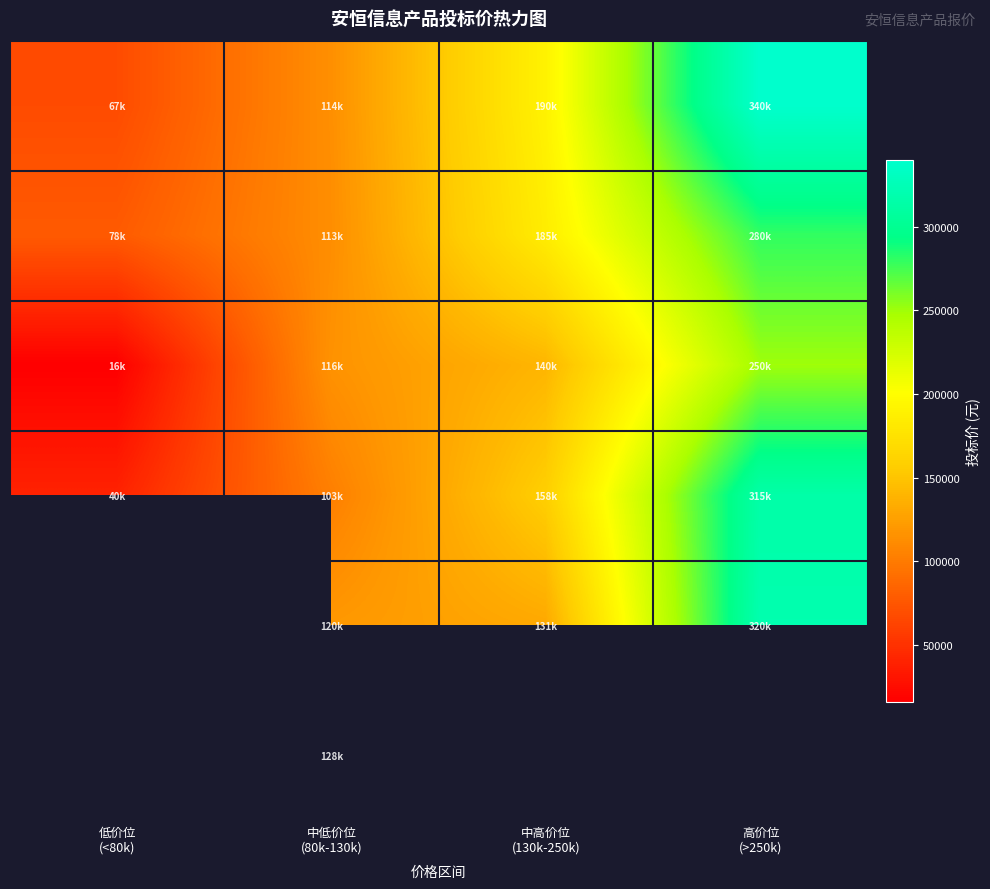

How many data points does each series have?

4